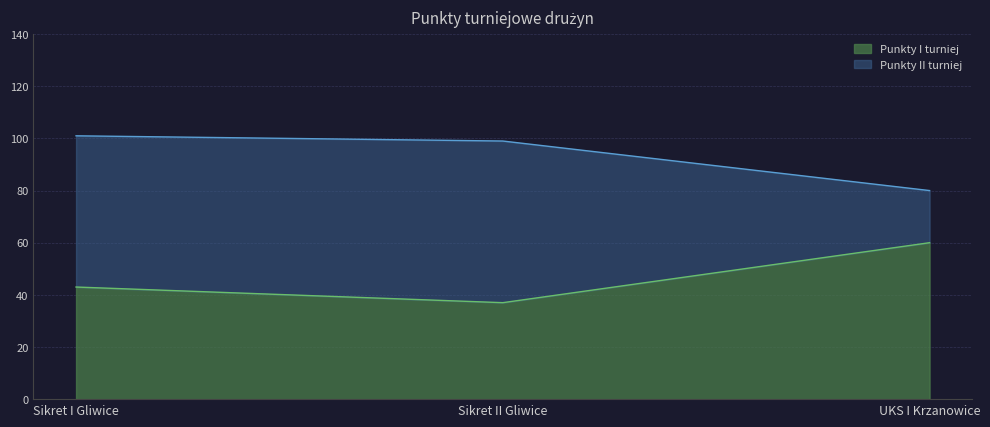

Reading left to right, list all the values displayed in this chart.

Punkty I turniej: 43	37	60
Punkty II turniej: 101	99	80